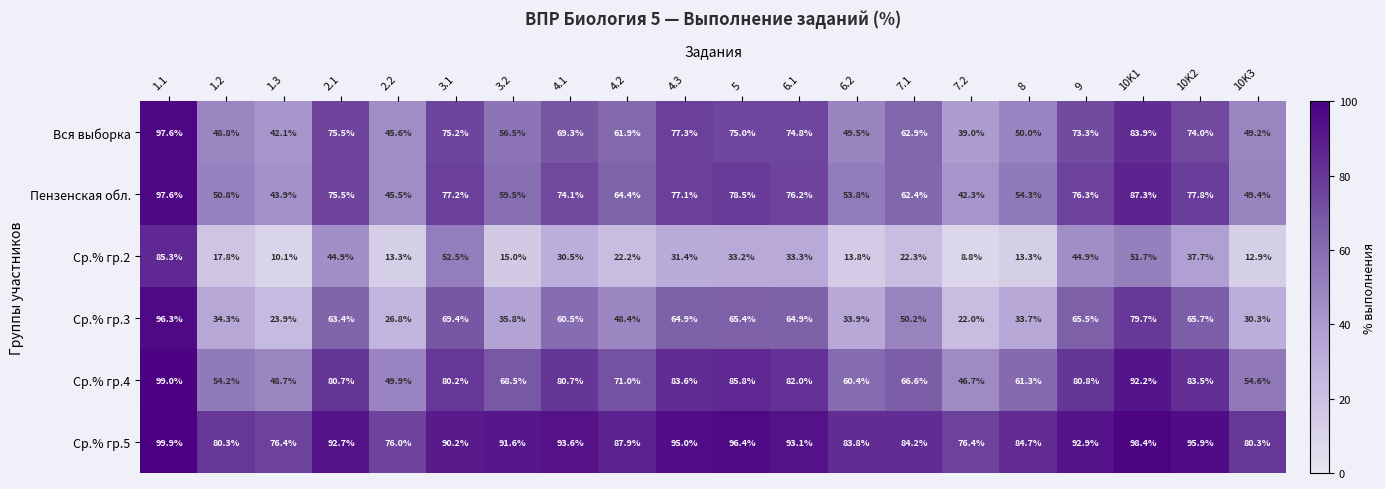

Which series has the largest total across all categories?

Ср.% гр.5